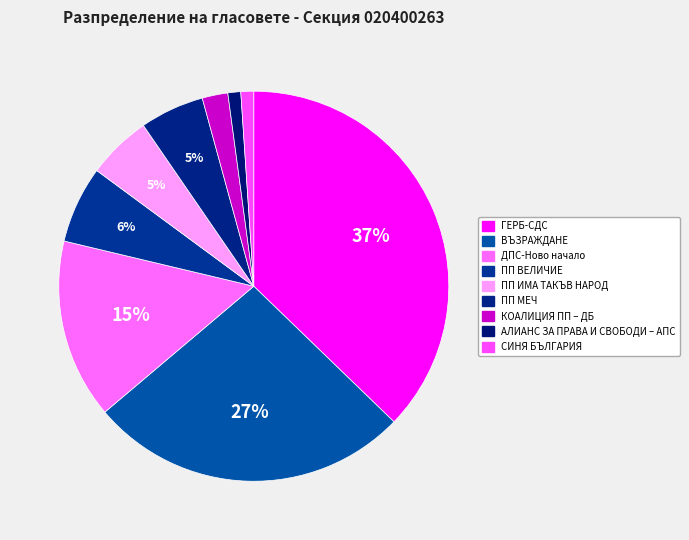

What is the change in value from ВЪЗРАЖДАНЕ to КОАЛИЦИЯ ПП – ДБ?

-23